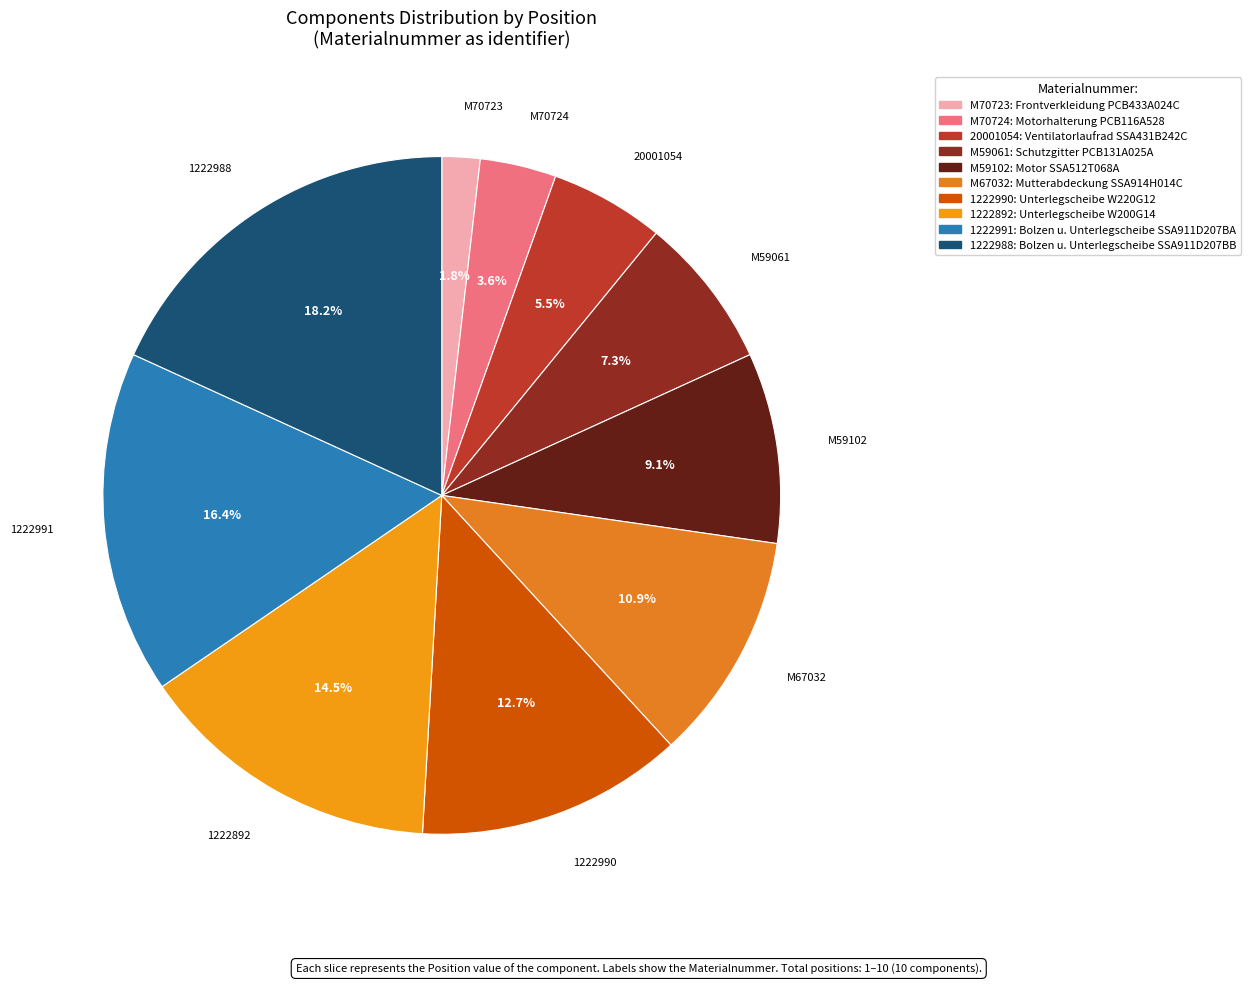

Is it true that M70723 is 2% of the pie?

True